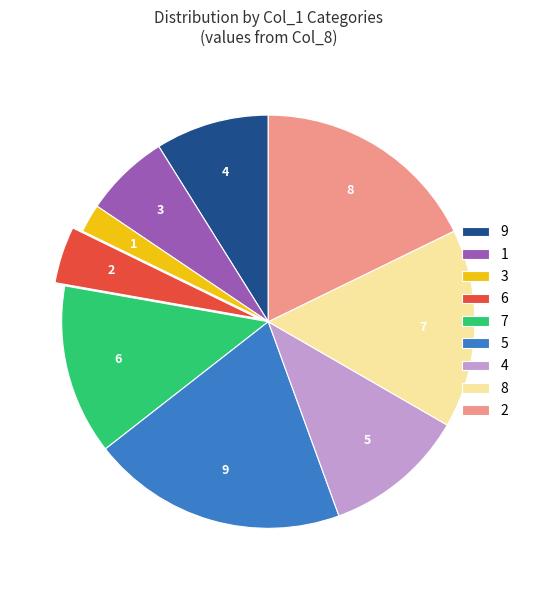

How many segments does this pie chart have?

9